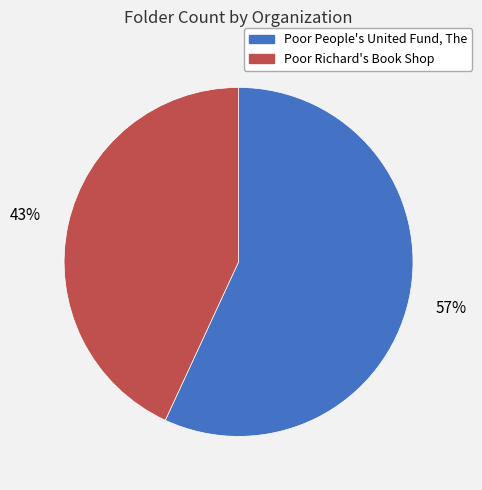

Which category accounts for the majority?

Poor People's United Fund, The